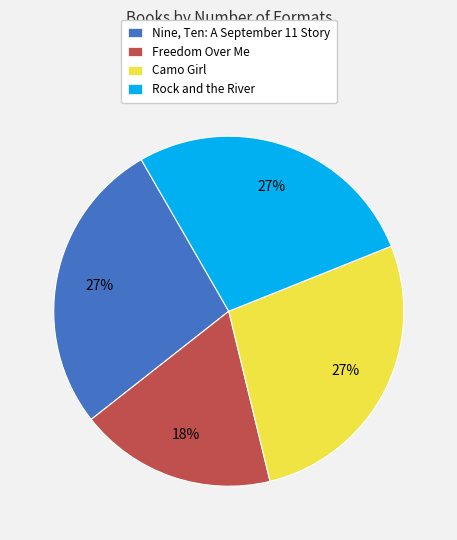

Is the sum of Rock and the River and Camo Girl greater than half?

Yes